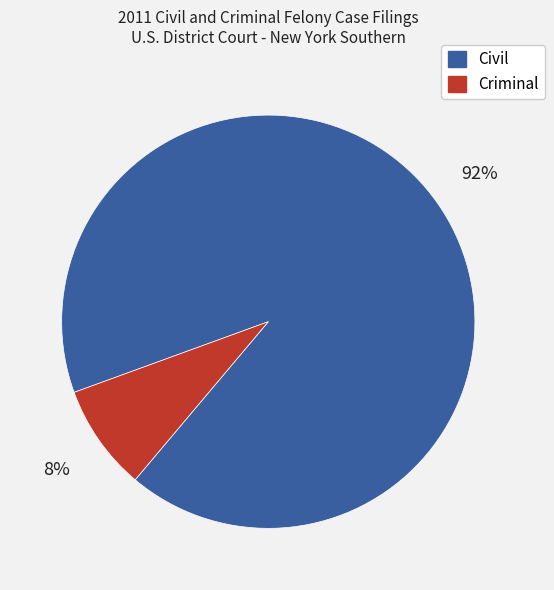

What is the smallest slice in the pie chart?

Criminal